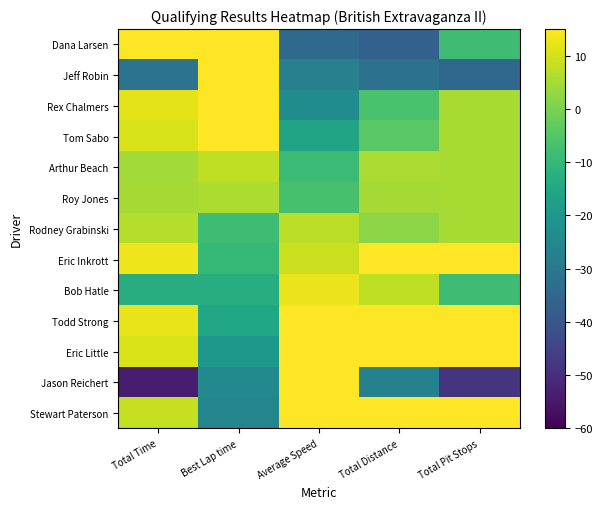

At which category is the sum across all series the highest?

Best Lap time